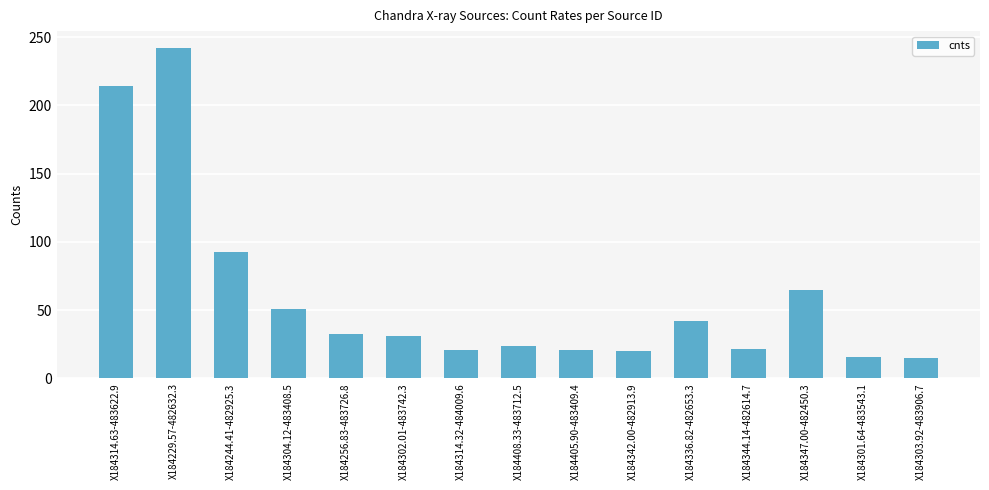

What is the difference between the second highest and minimum values?

199.7